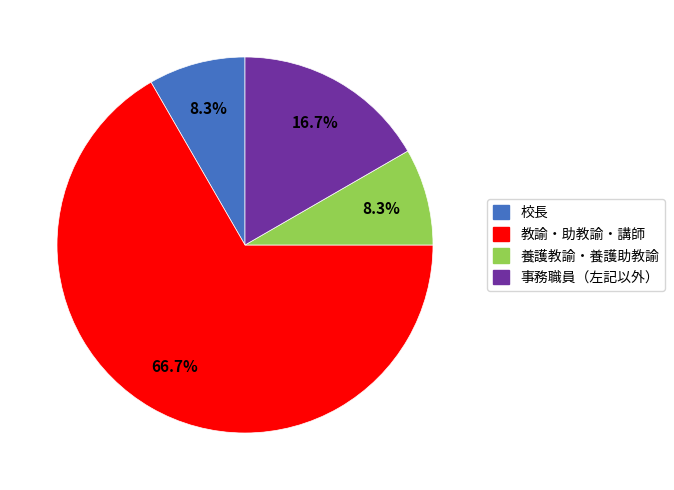

Does any single category account for the majority?

Yes